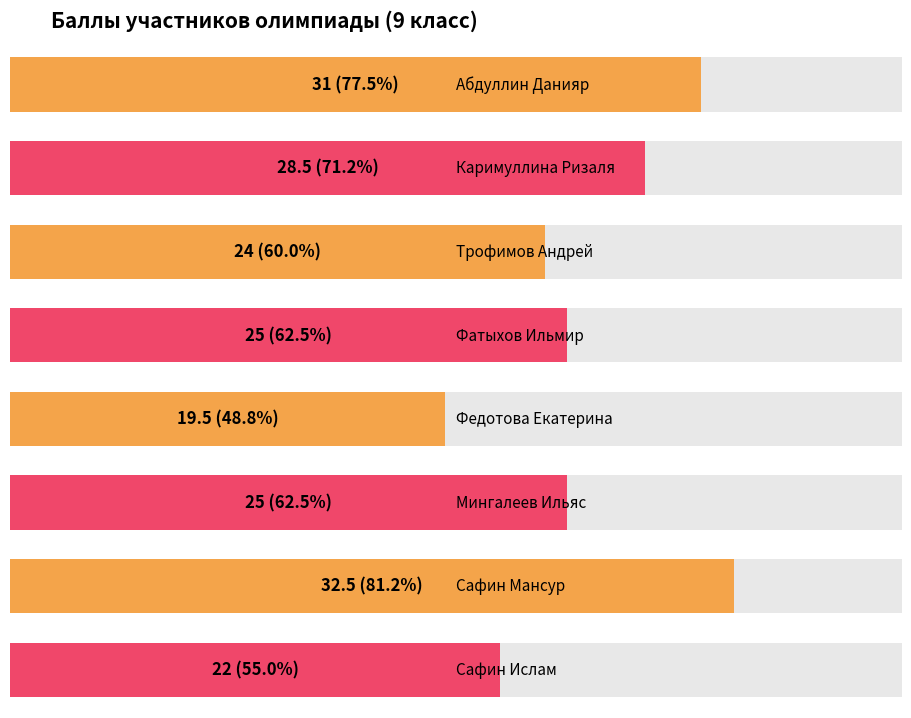

What is the label of the 2nd bar from the right?

Сафин Мансур